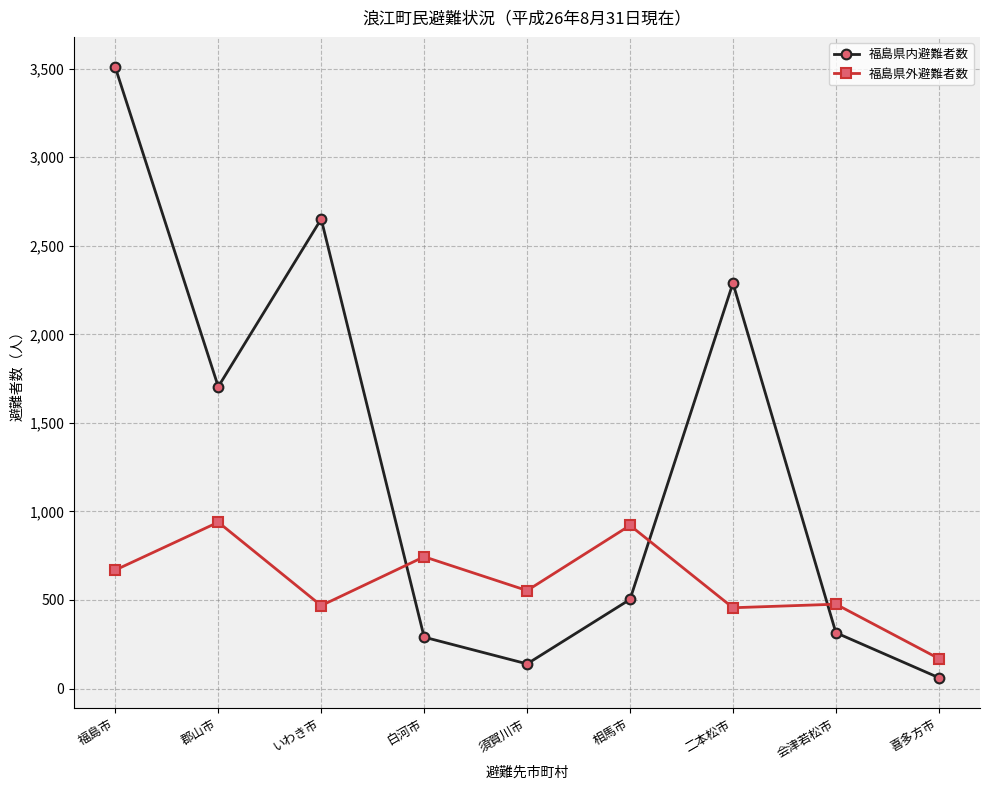

What is the greatest value displayed?

3507